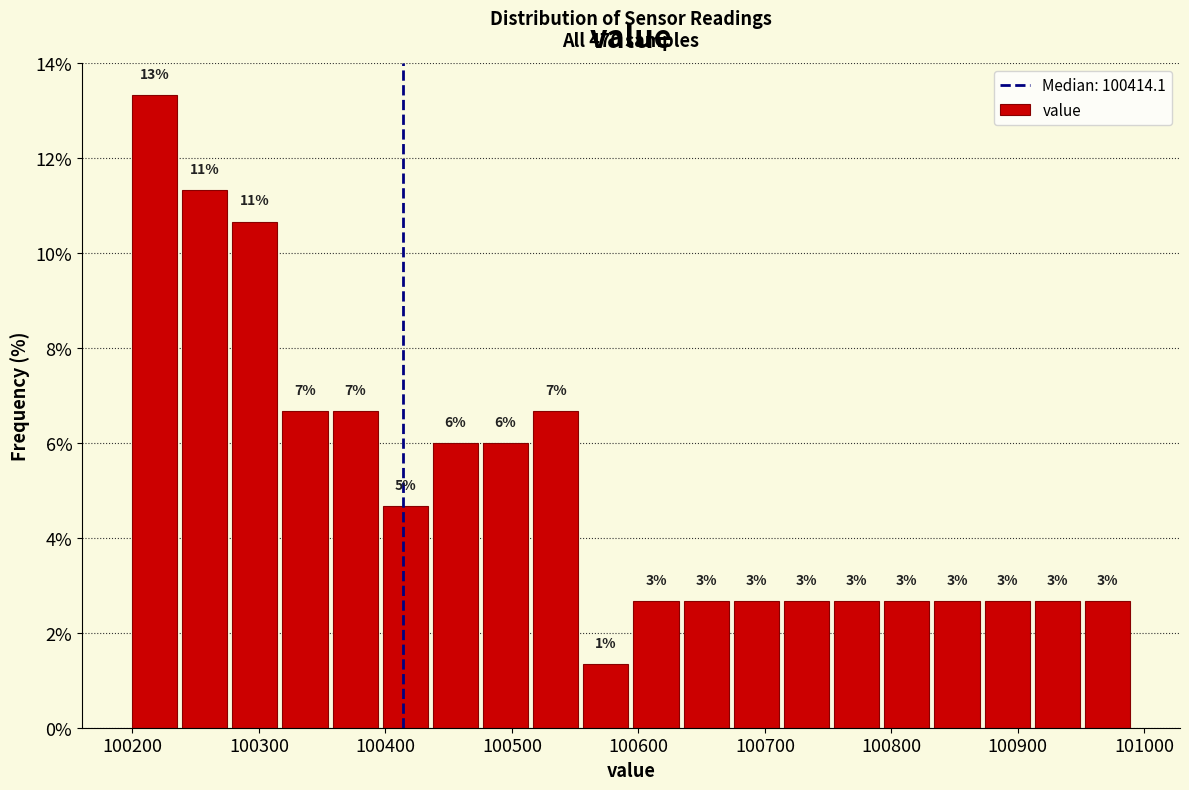

Around what value on the x-axis is the tallest bar? Give the approximate position of its centre, as read against the axis.

100220